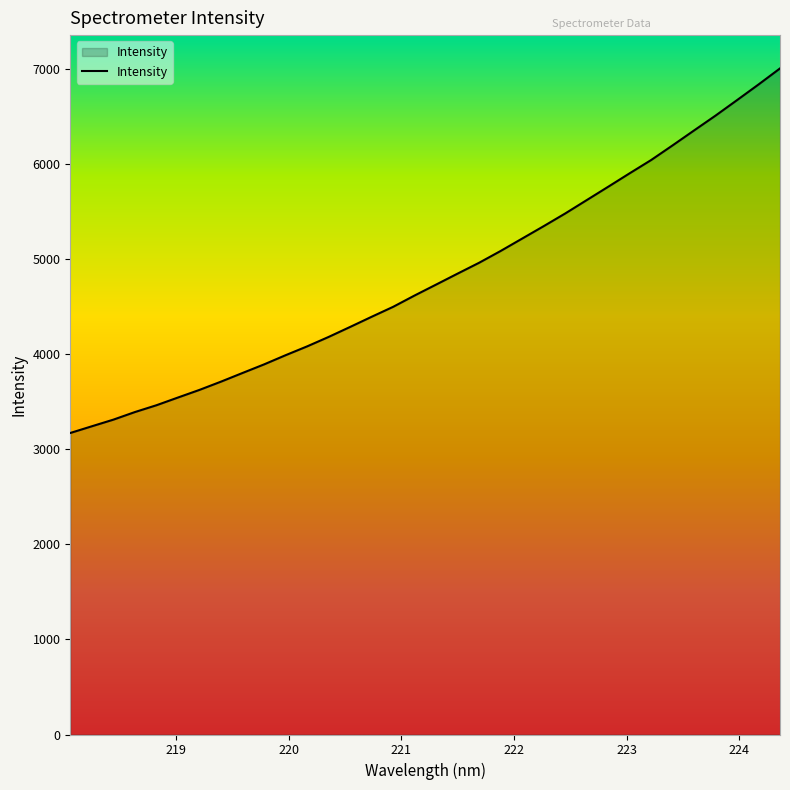

What is the minimum value shown in the chart?

3170.3